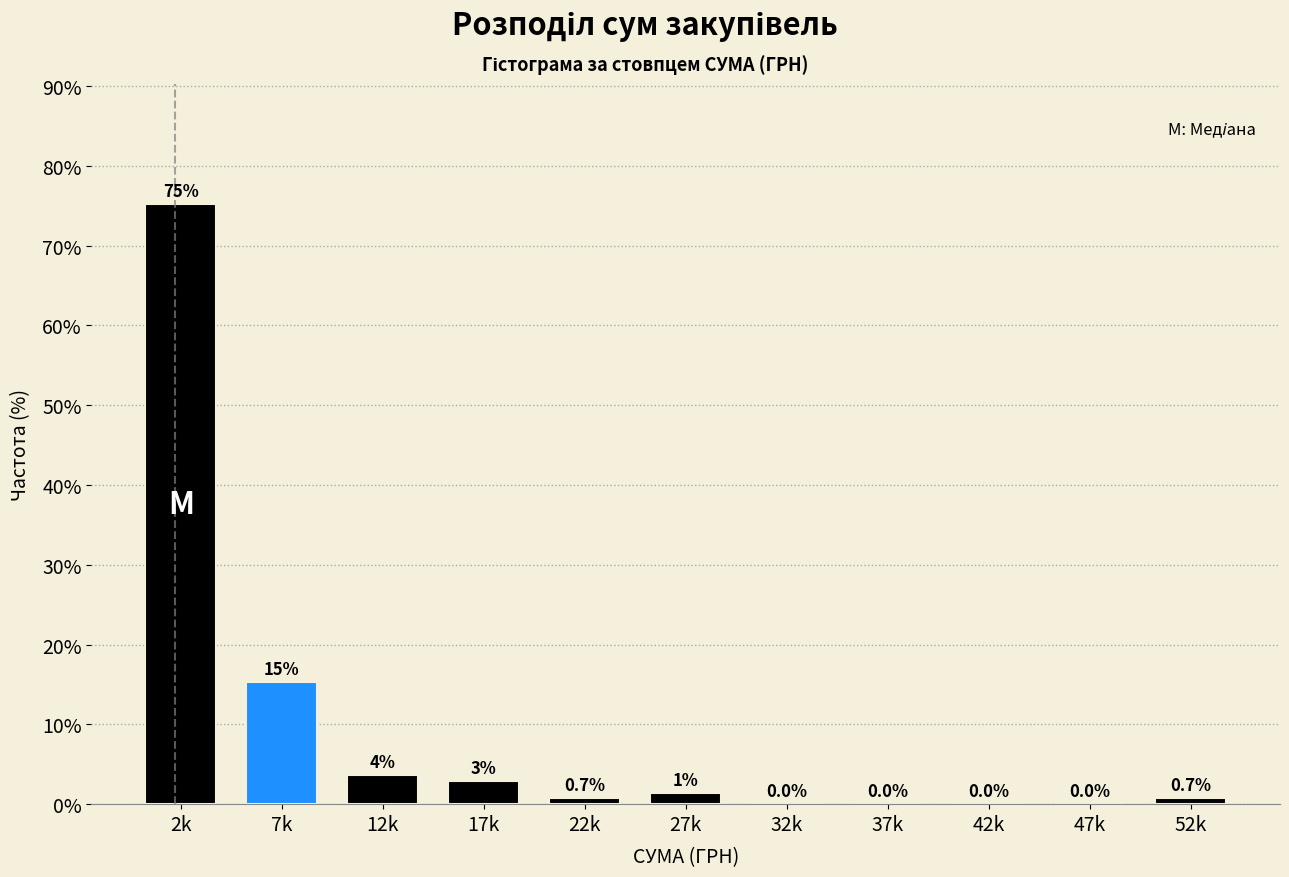

Is it true that the value at 2k is 75.2?

True